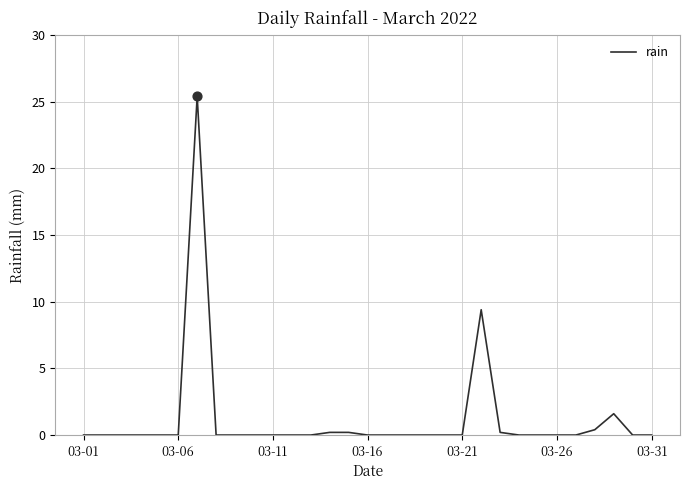

What is the difference between the maximum and minimum values?

25.4